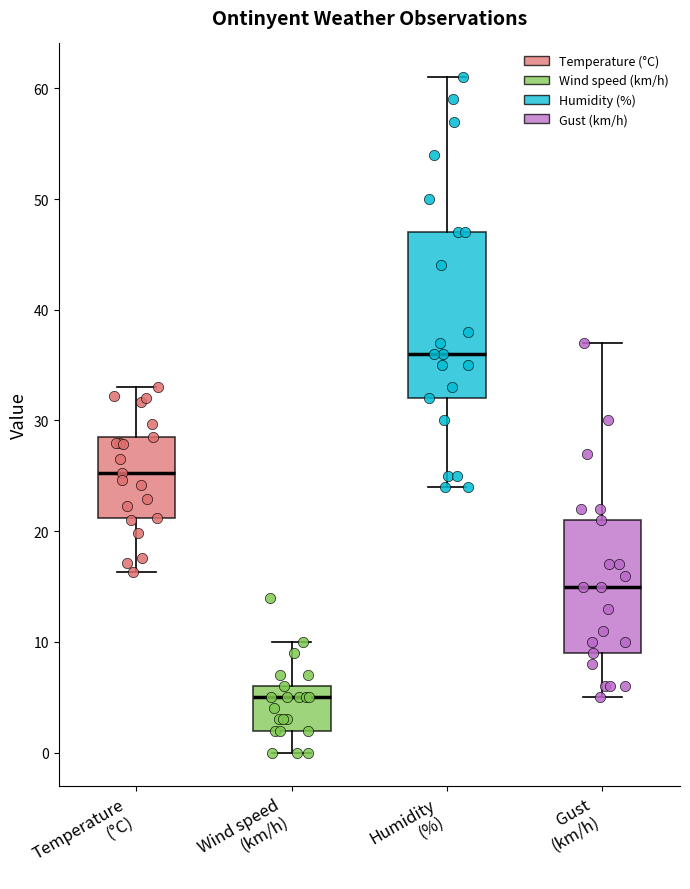

Which box is the tallest, from its lower edge to its upper edge?

Humidity (%)